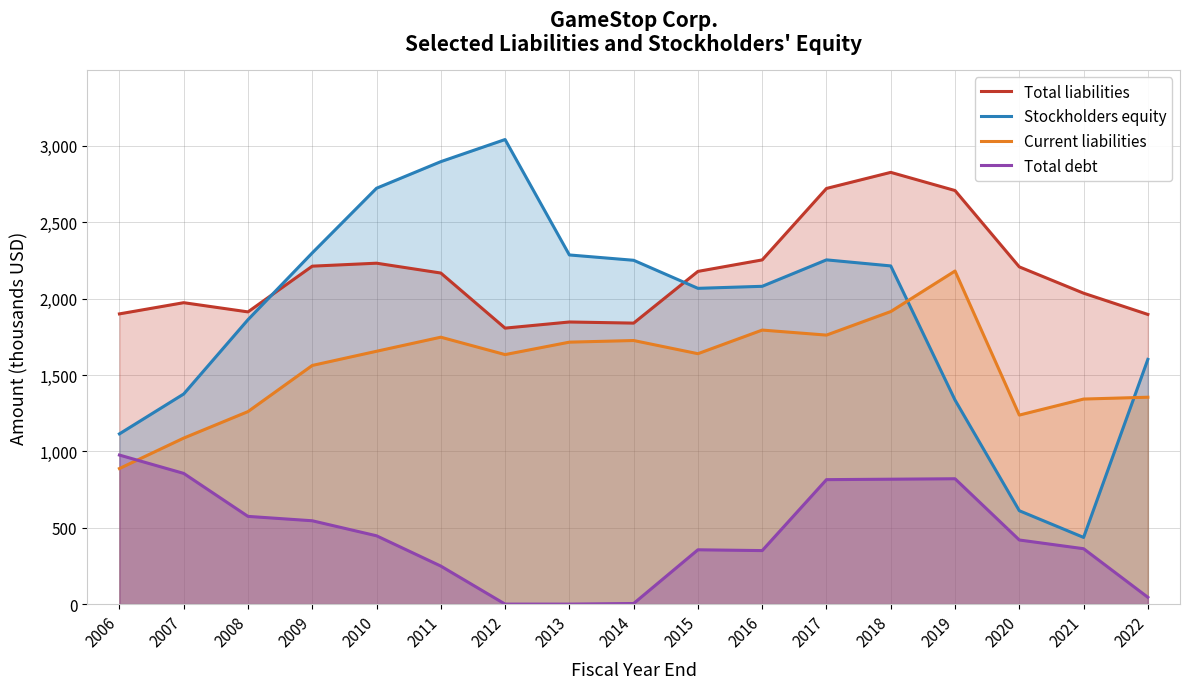

At 2010, list the series in order from smallest to largest.

Total debt, Current liabilities, Total liabilities, Stockholders equity